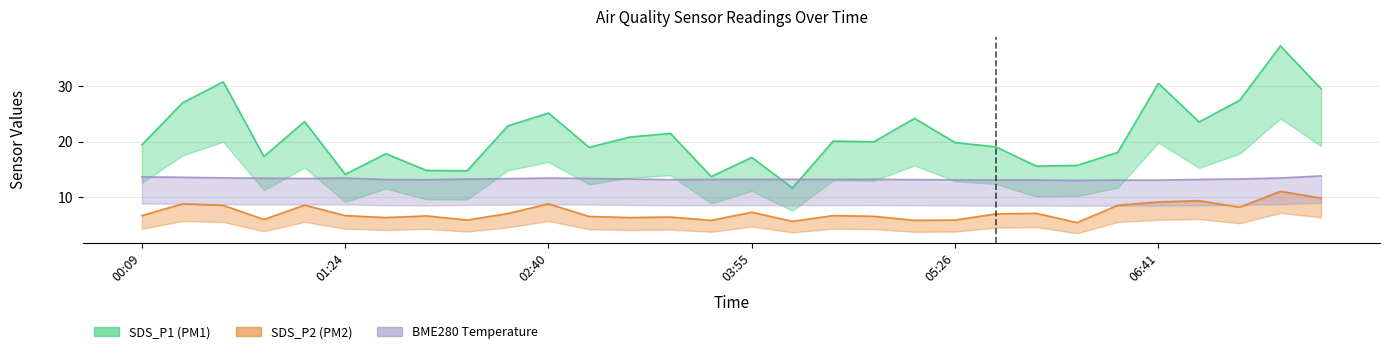

At which category does SDS_P2 reach its first local valley?

00:54